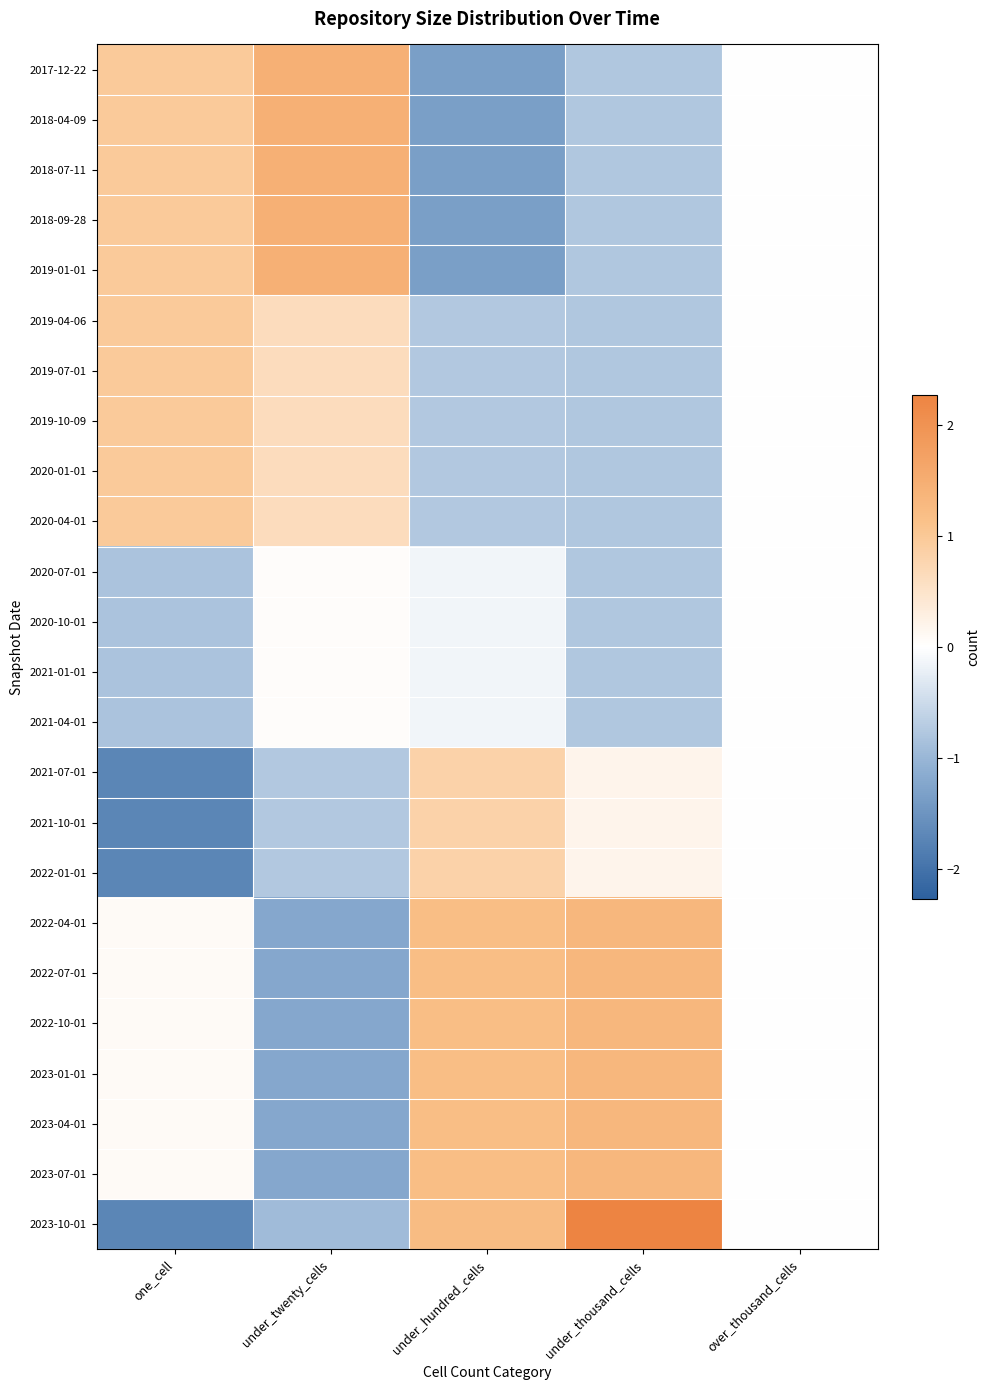

At how many categories does at least one series exceed 0?

4